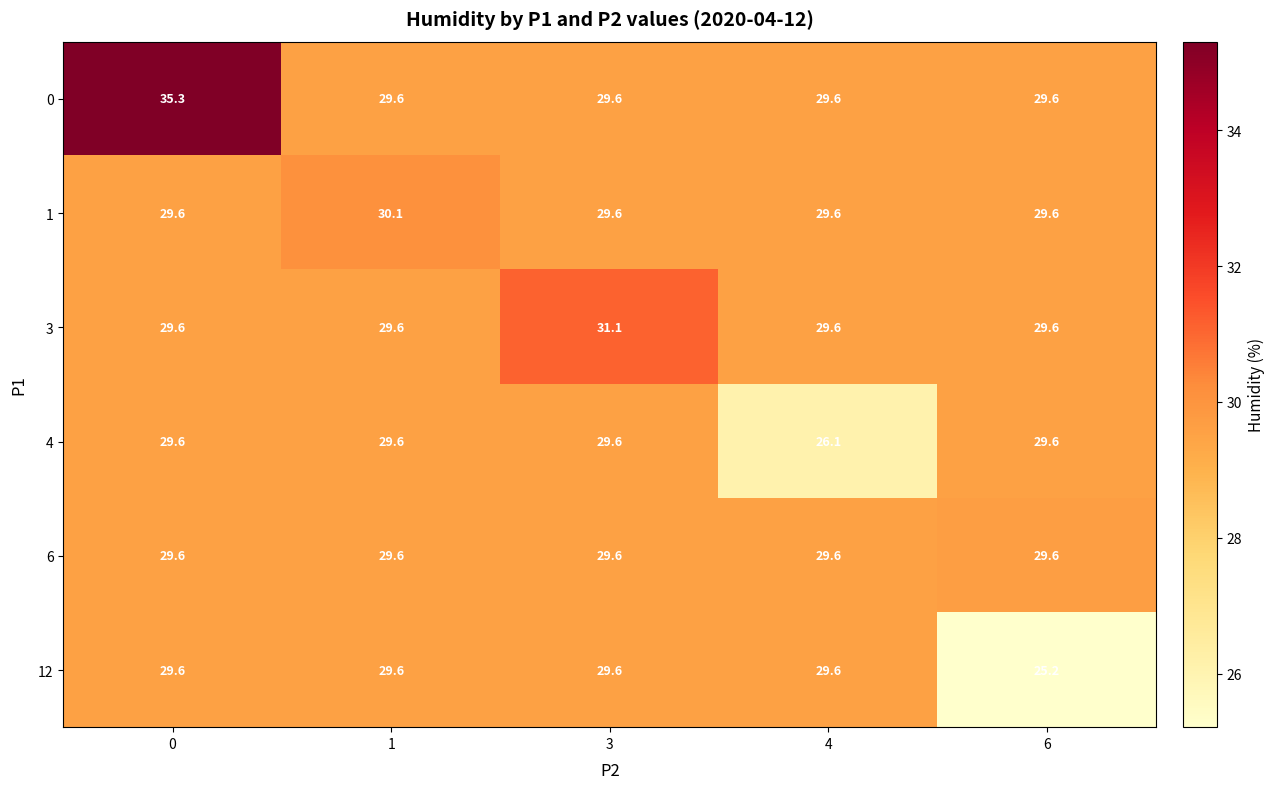

Which series changed the most between 3 and 4?

4